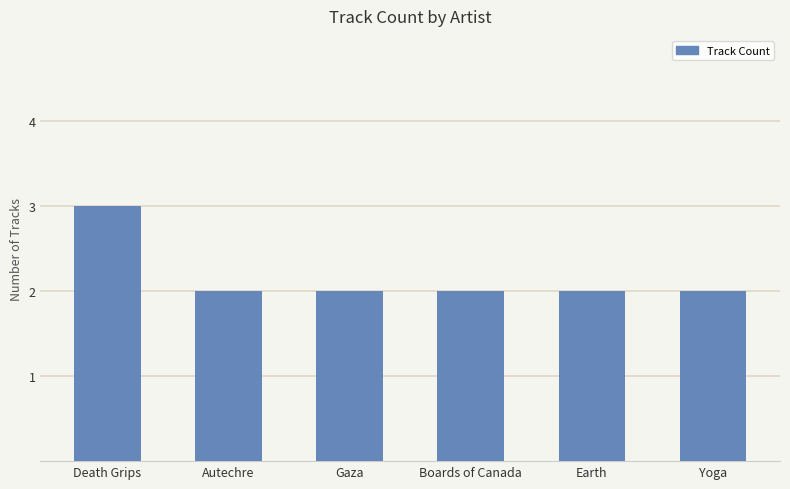

What is the average value?

2